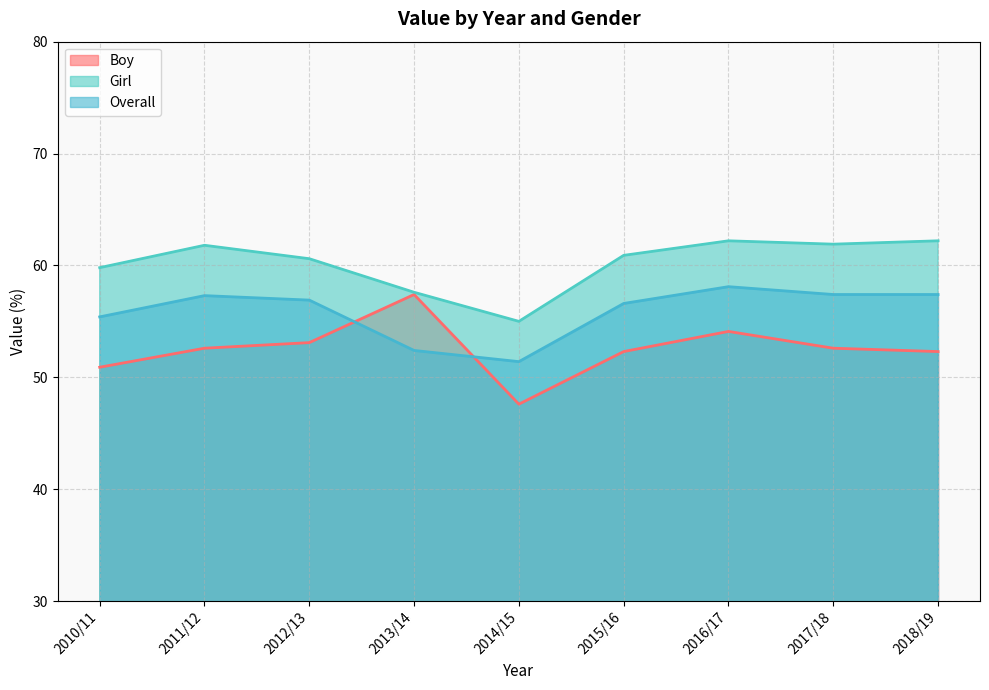

What position from the left is 2012/13?

3